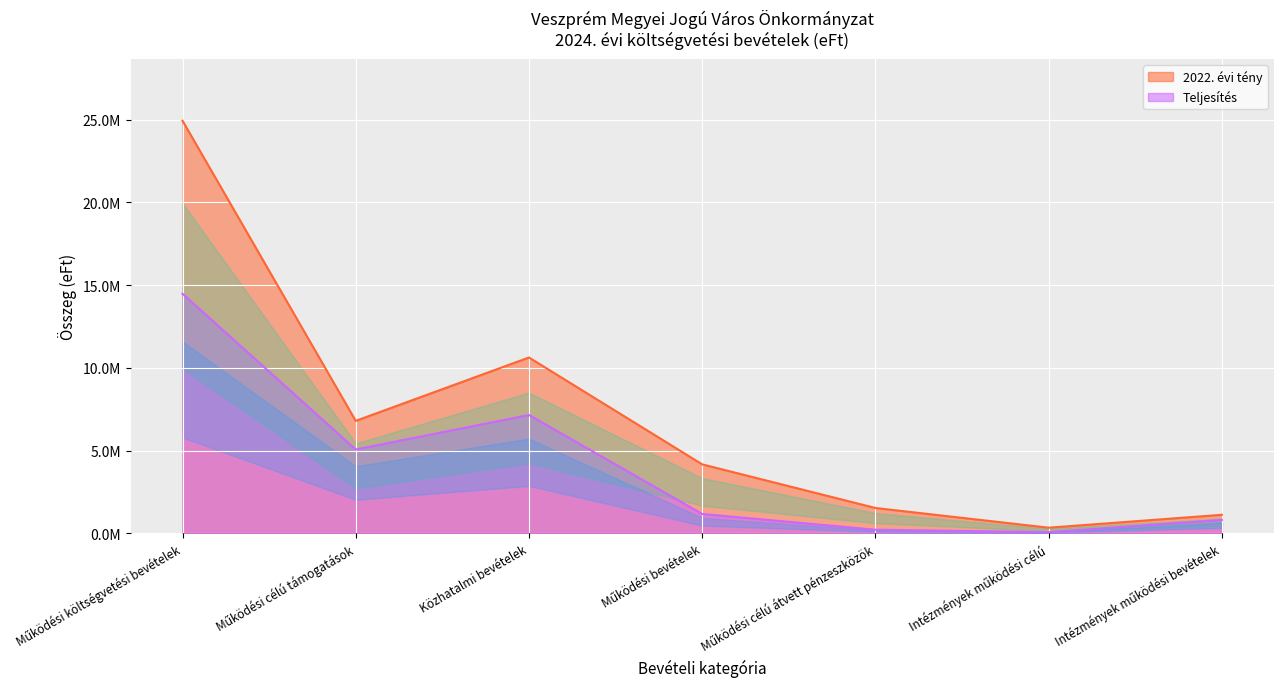

At which category does 2022. évi tény reach its first local peak?

Közhatalmi bevételek